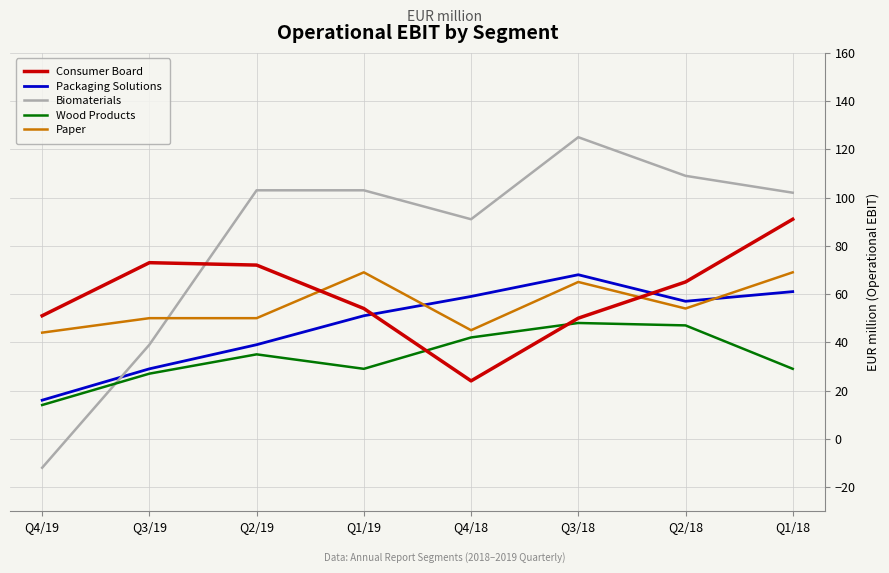

What are all the series names shown in the legend?

Consumer Board, Packaging Solutions, Biomaterials, Wood Products, Paper